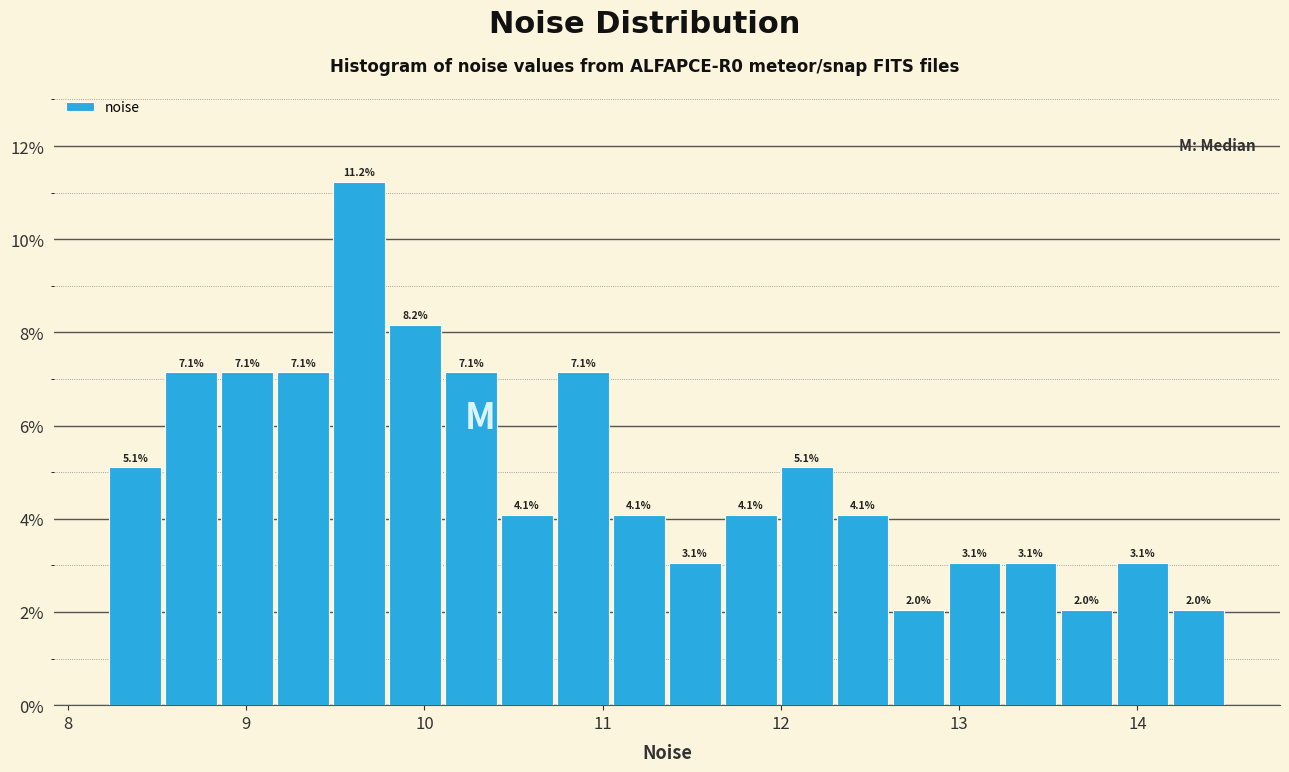

Read against the x-axis, roughly where is the centre of the tallest bar?

9.6